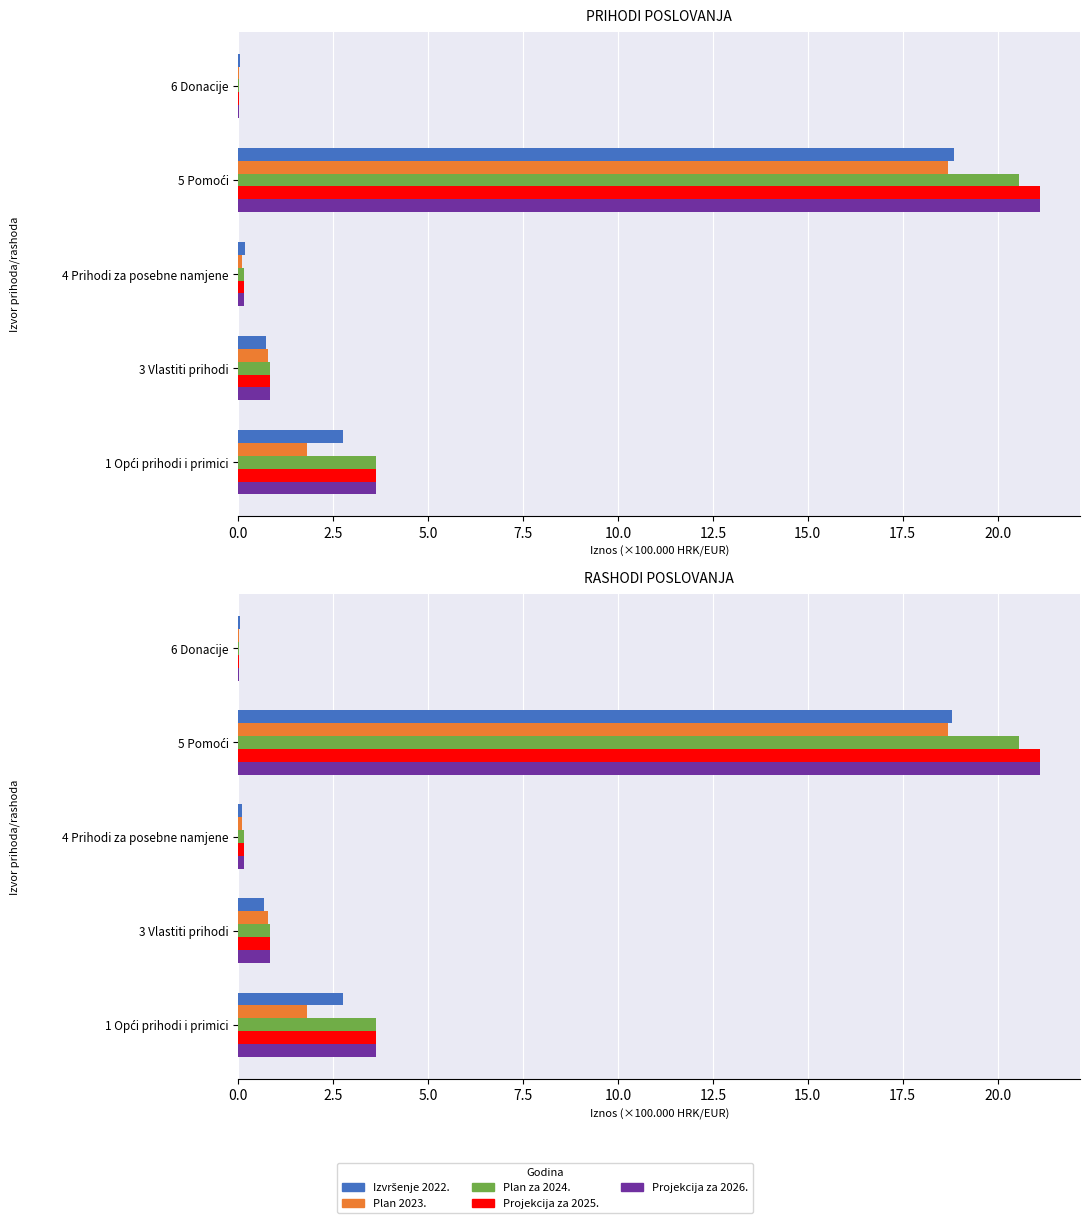

Does the chart contain stacked bars?

No